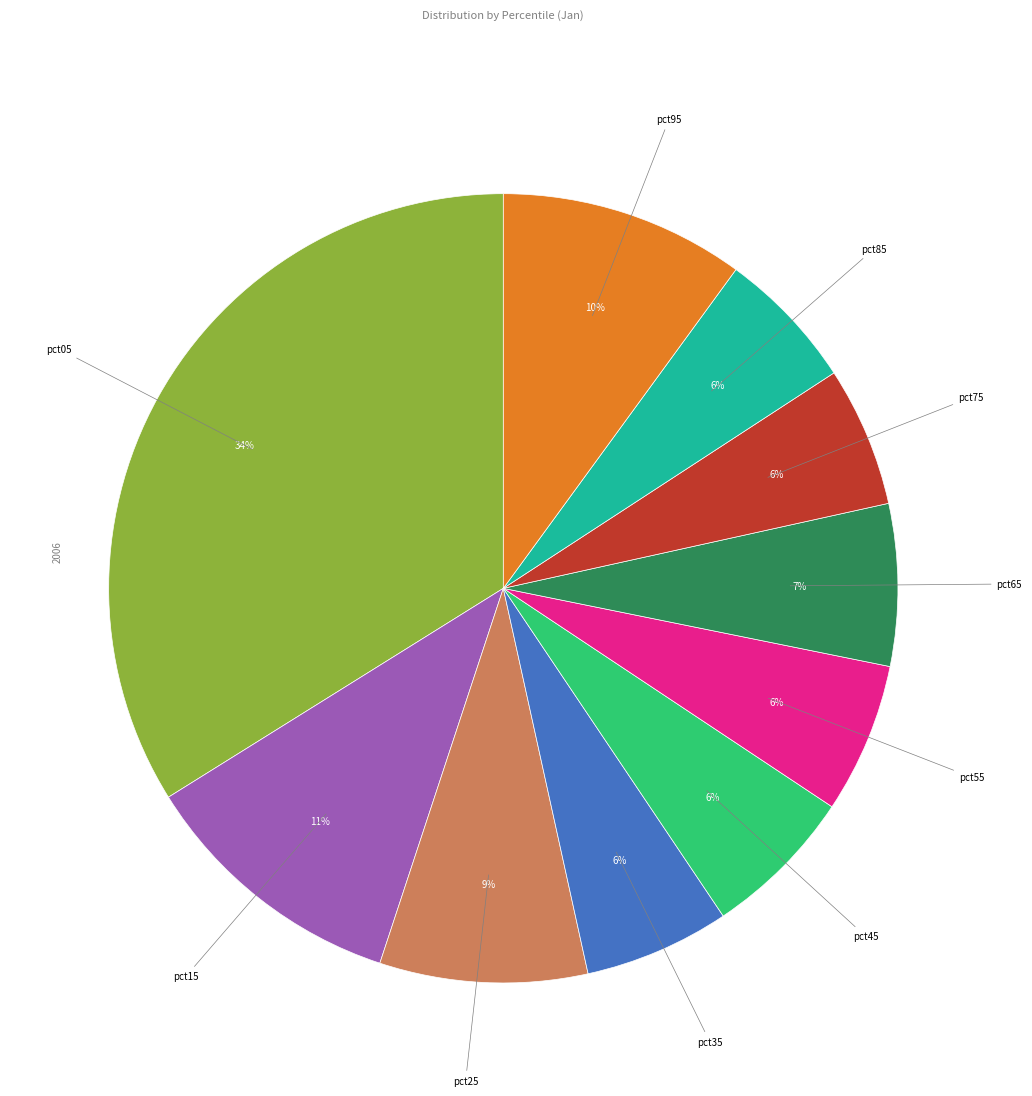

Is there a majority slice in this chart?

No